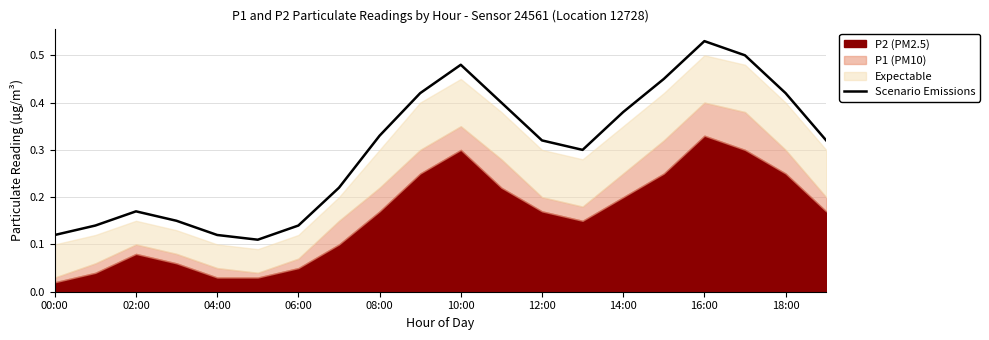

What is the value of the 14th point from the left?

0.3